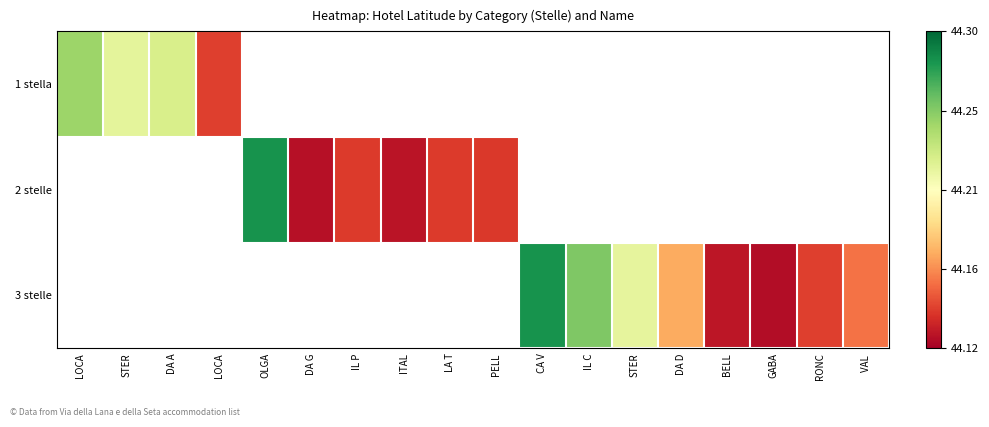

Which label corresponds to the smallest value in the chart?

GABA